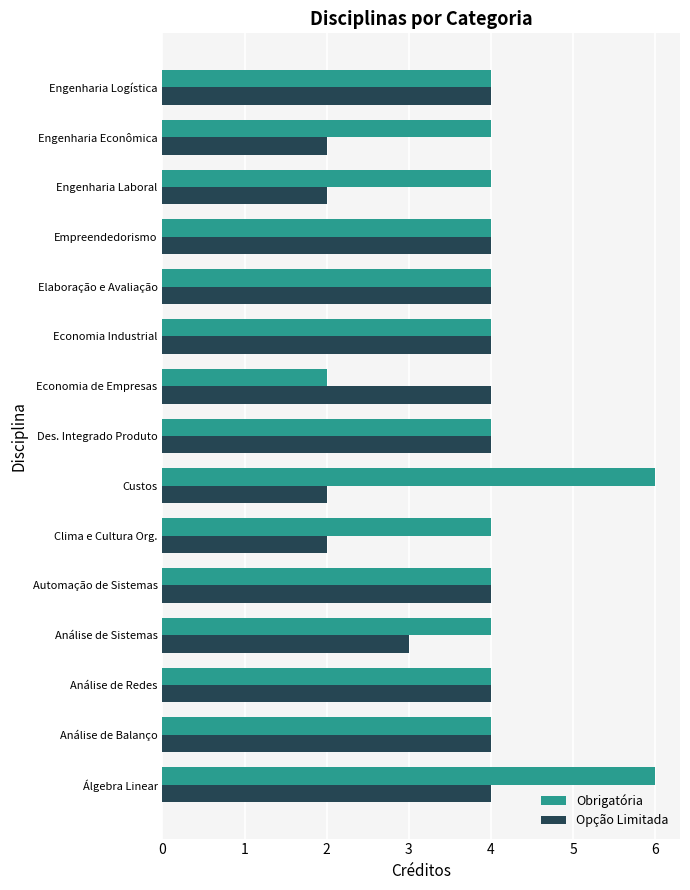

What is the minimum value for Obrigatória?

2